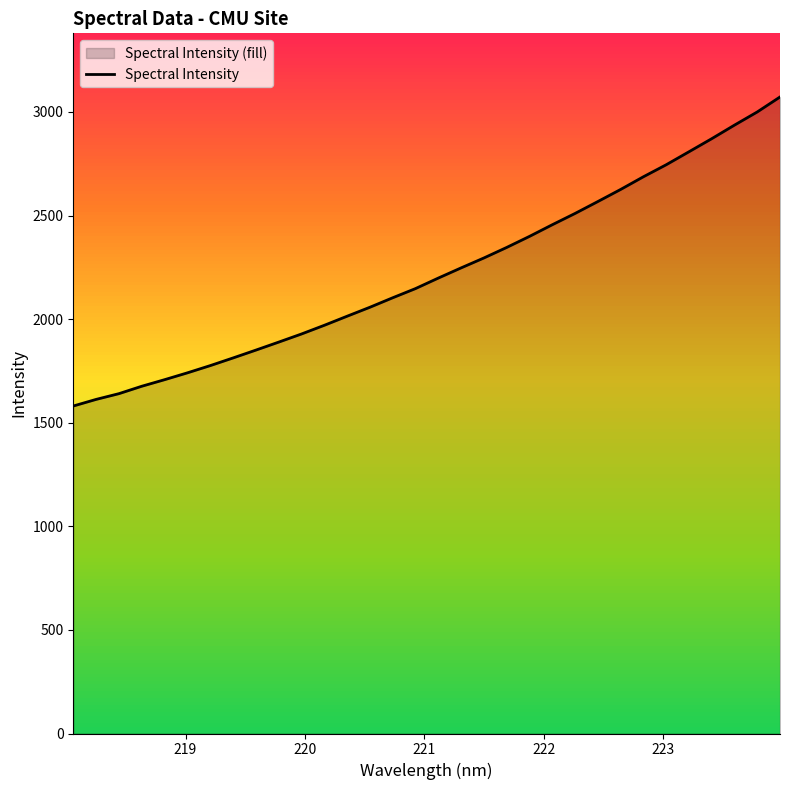

What is the maximum value shown in the chart?

3072.0